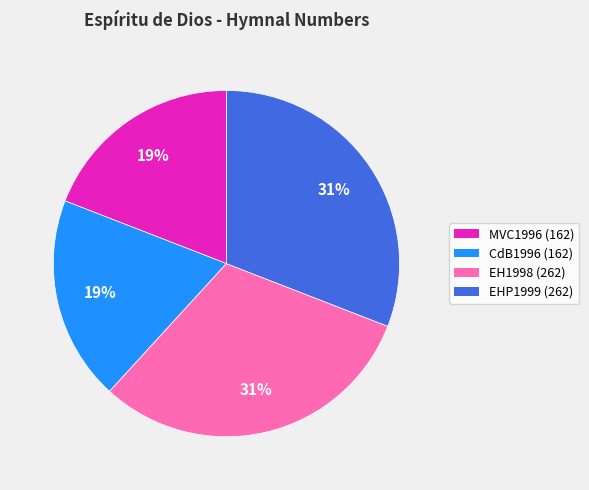

To the nearest percent, what portion does EHP1999 (262) represent?

31%